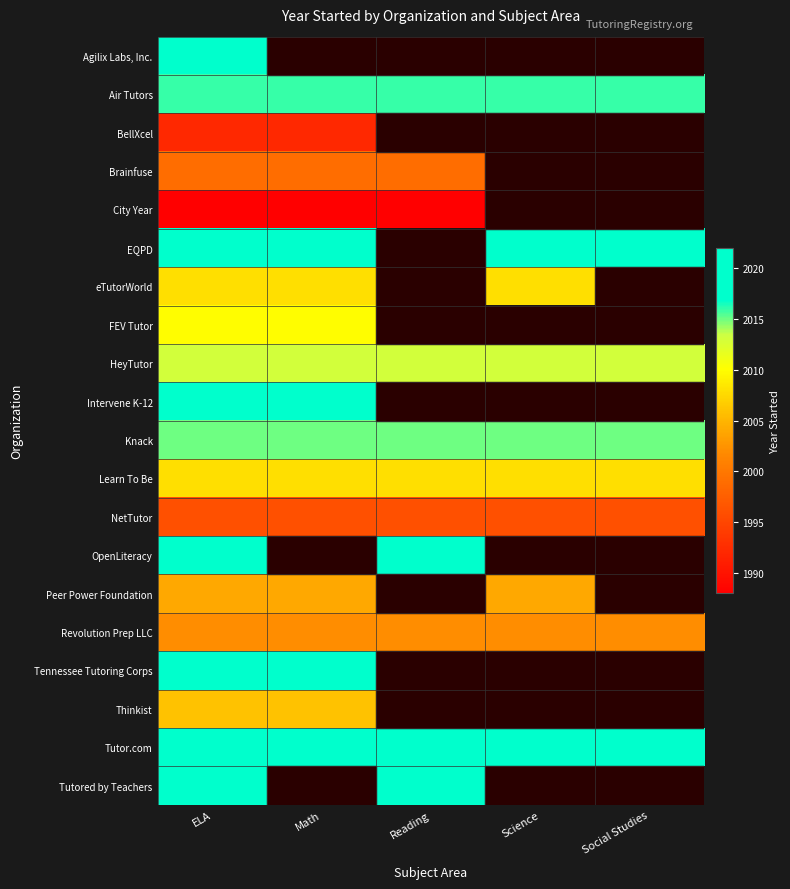

Which series has the largest total across all categories?

Tutor.com